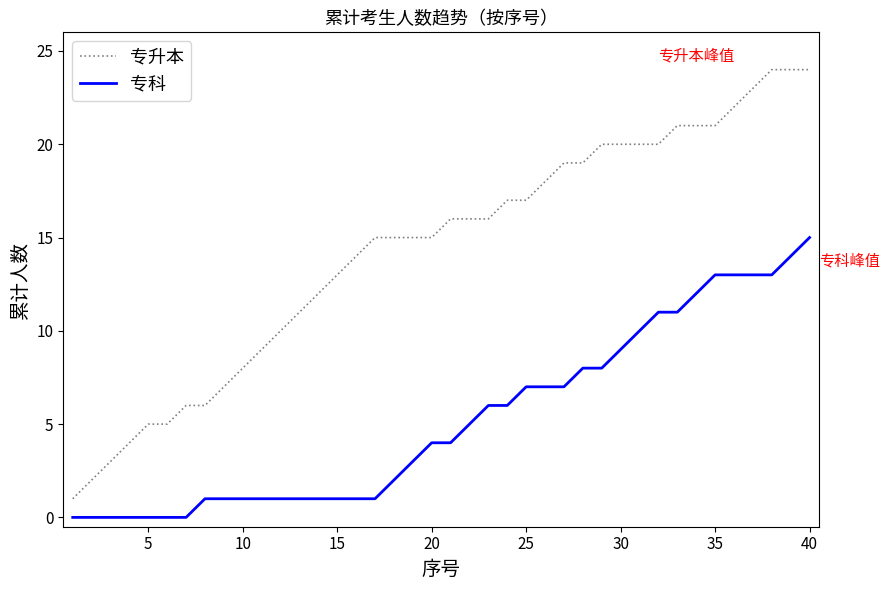

What is the difference between the second highest and minimum values in the 专升本 series?

23